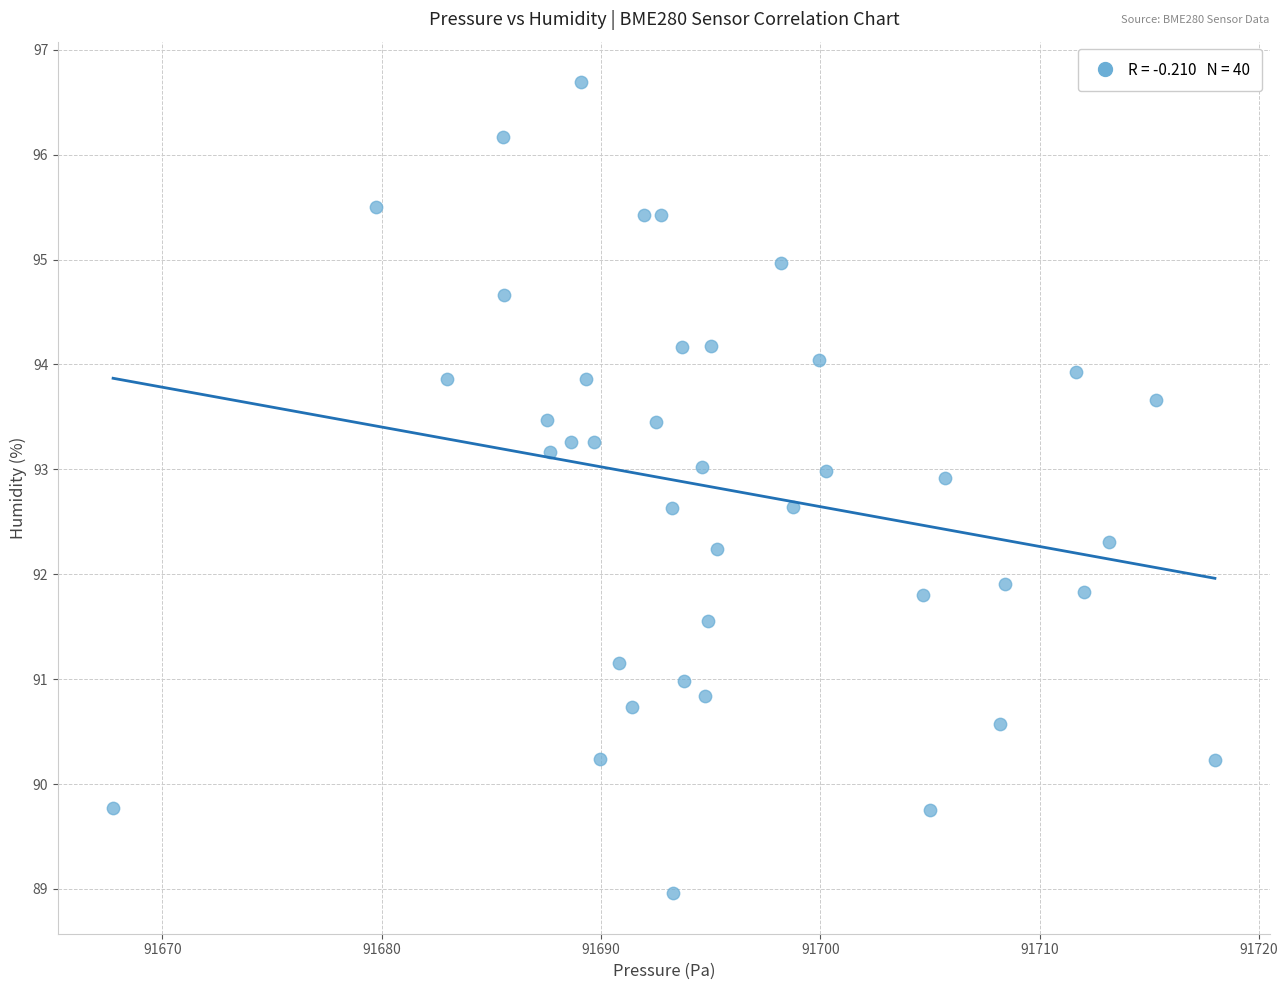

What is the range of Y values (max minus min)?

7.7